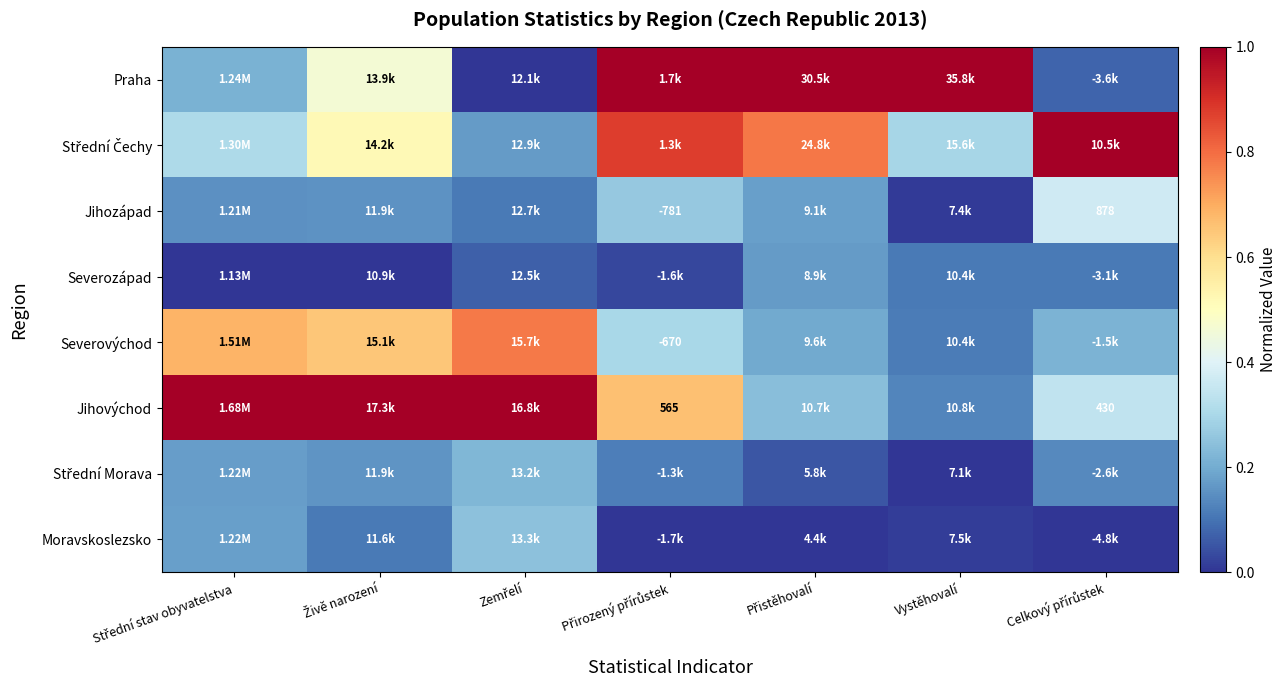

Between Přirozený přírůstek and Zemřelí, which is larger?

Přirozený přírůstek